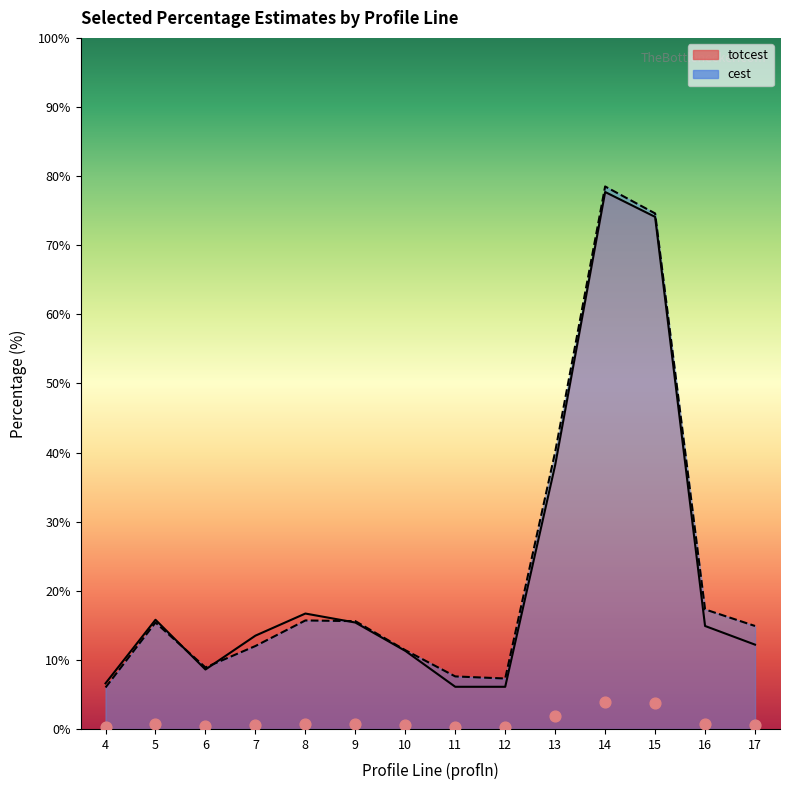

At which category is the sum across all series the highest?

14